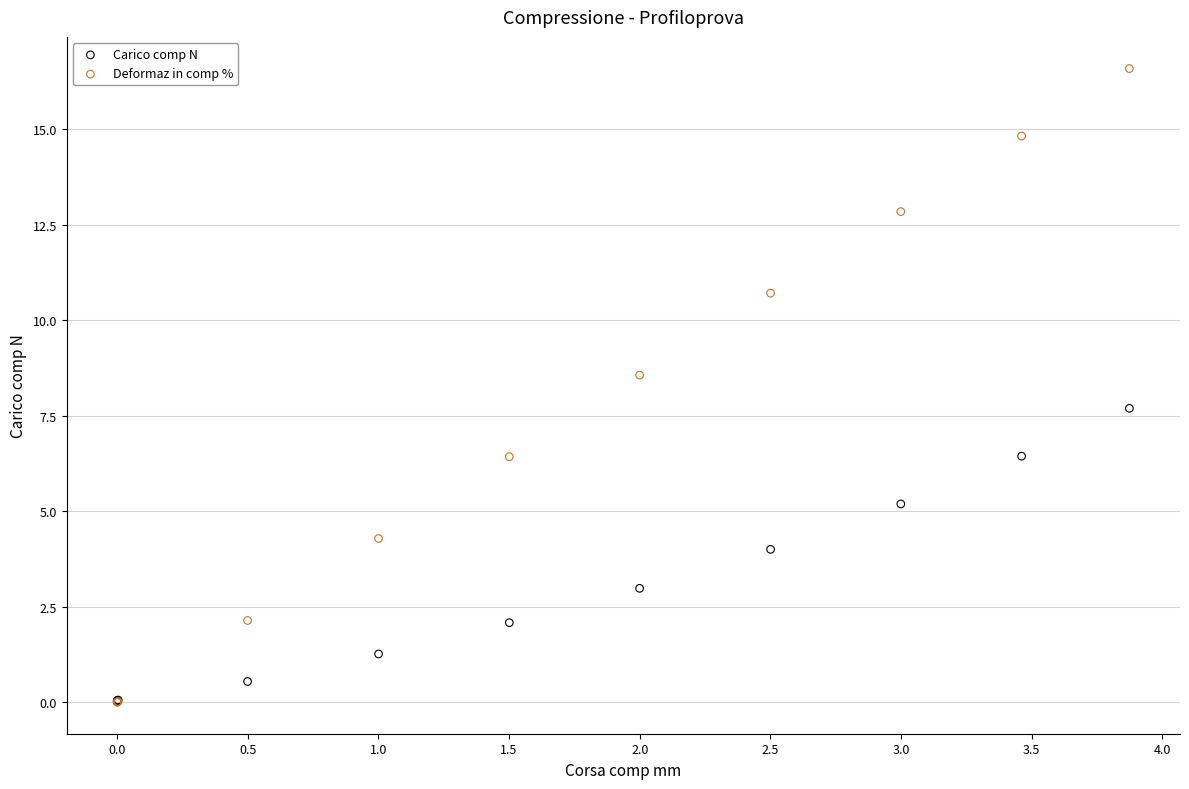

In the Deformaz in comp % series, what Y value is closest to 8?

8.6